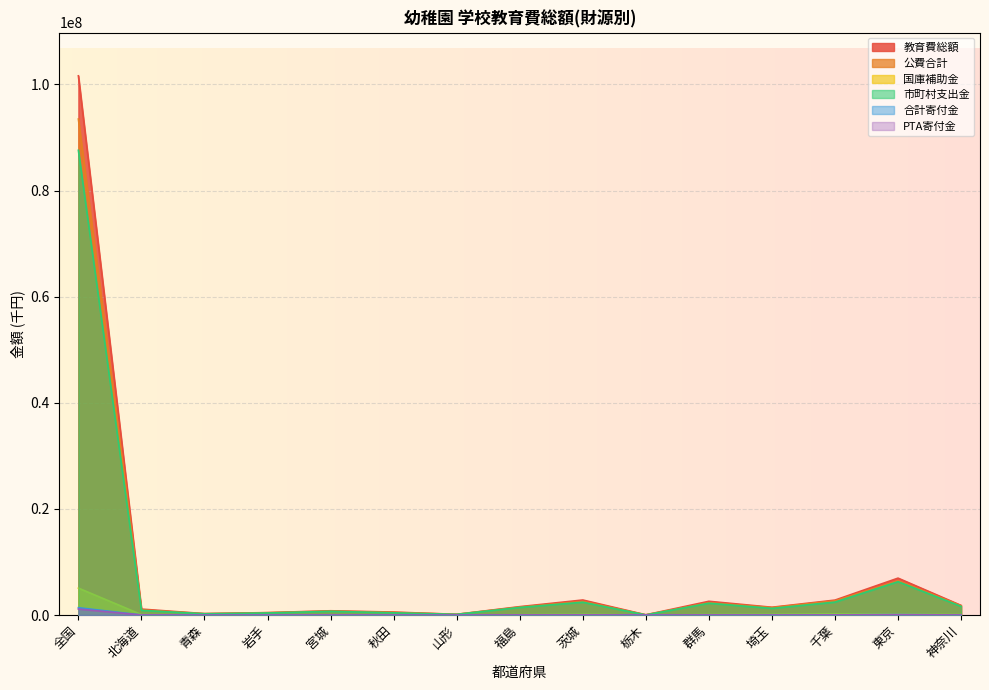

List the labels in order of 合計寄付金 value, smallest first.

山形, 栃木, 青森, 秋田, 岩手, 宮城, 北海道, 神奈川, 埼玉, 福島, 群馬, 千葉, 茨城, 東京, 全国